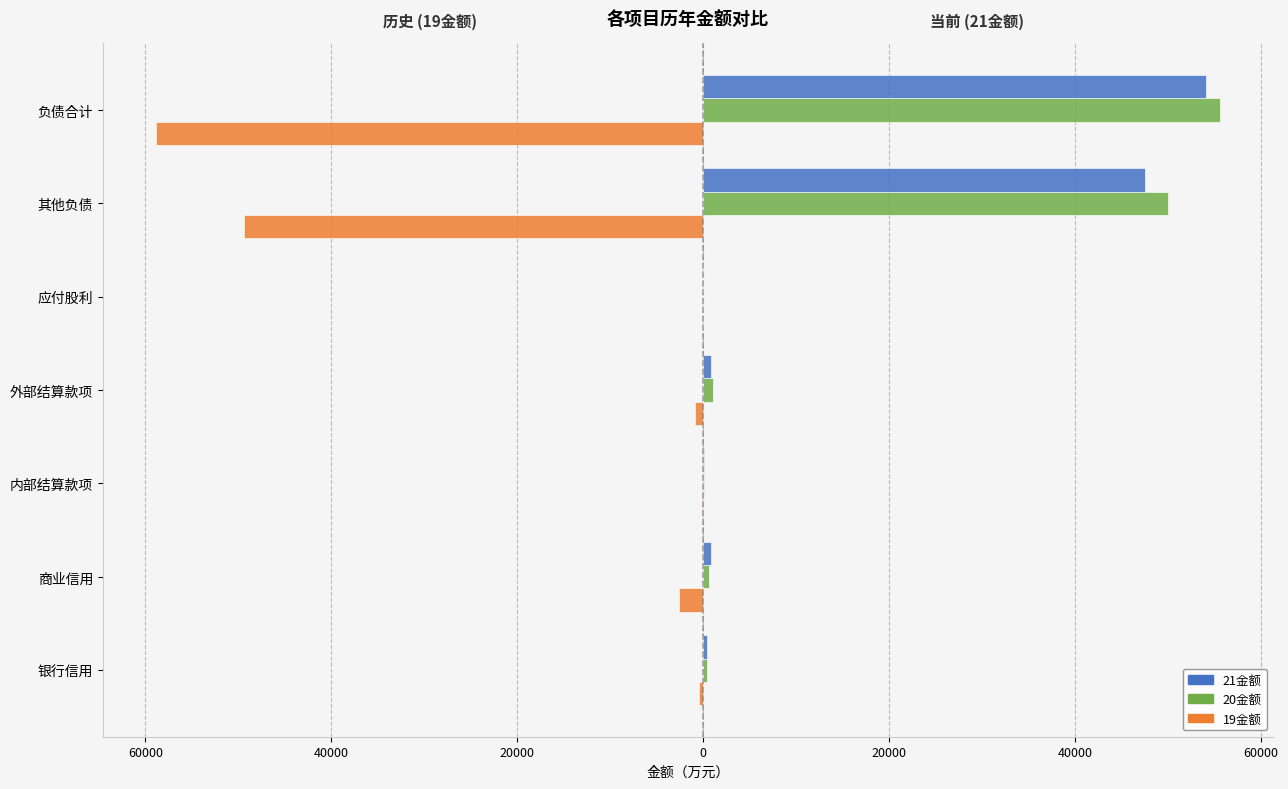

What are all the series names shown in the legend?

21金额, 20金额, 19金额